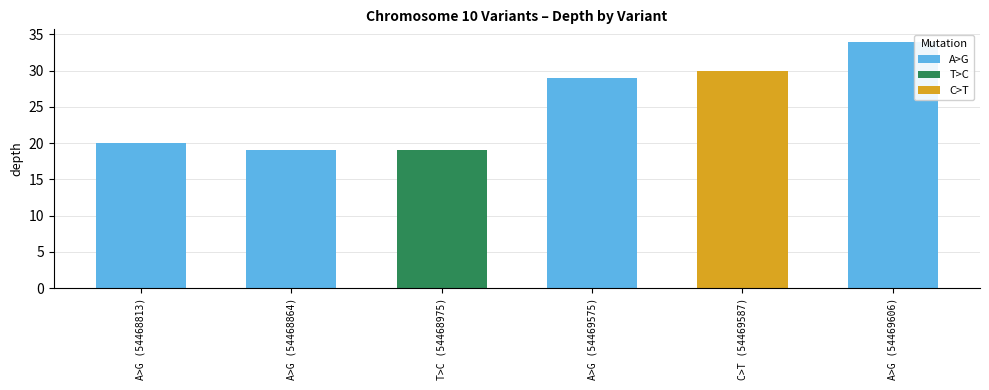

Is it true that the value at A>G (54469606) is 15?

False